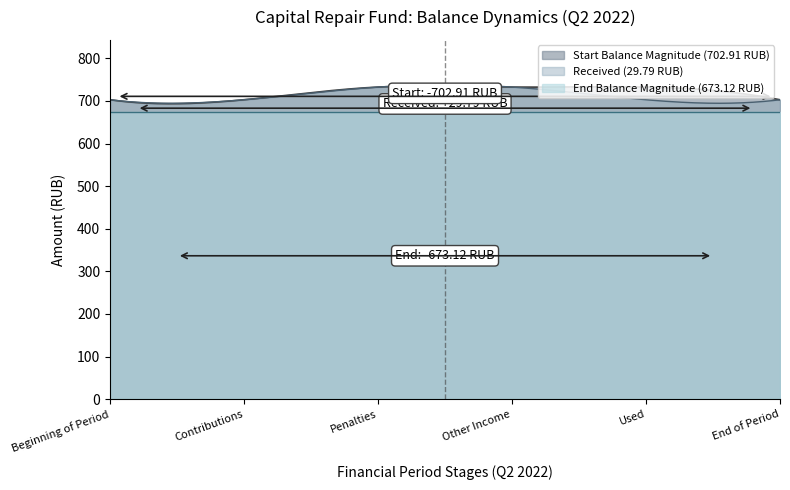

What is the difference between the values at 3 and 5?

673.1